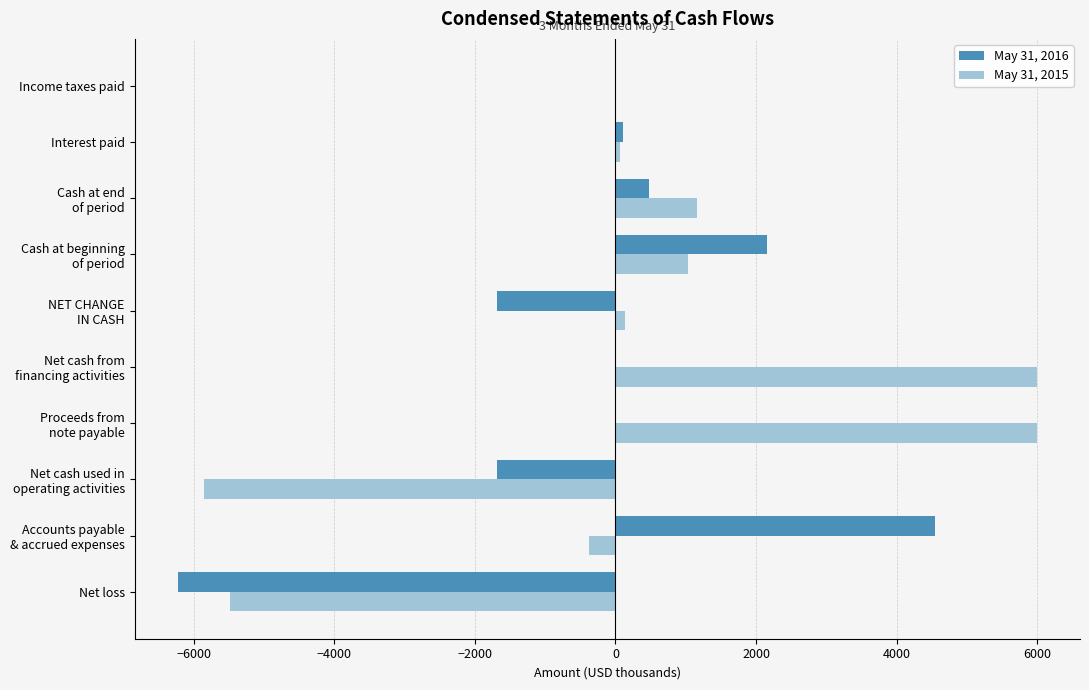

The May 31, 2016 series shows -10459 at Net loss. True or false?

False